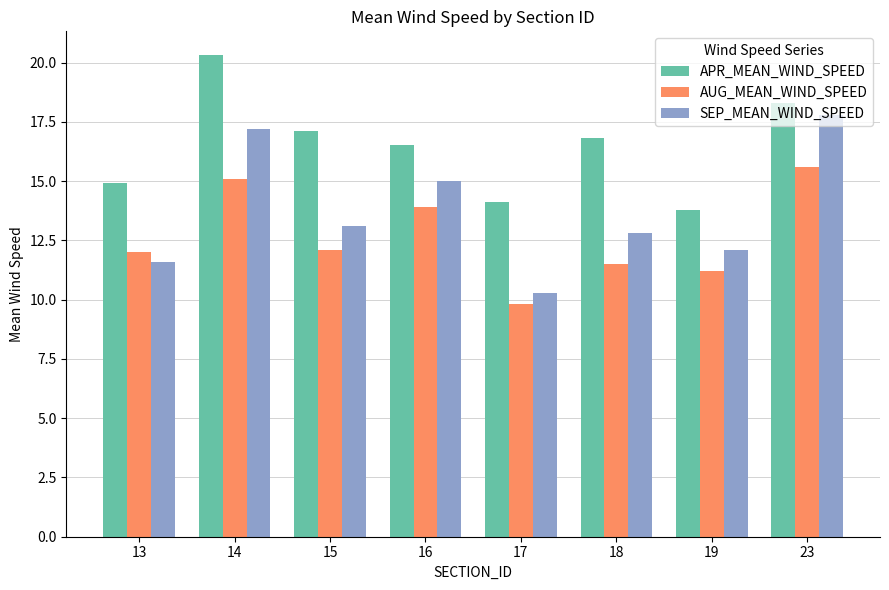

At 15, list the series in order from smallest to largest.

AUG_MEAN_WIND_SPEED, SEP_MEAN_WIND_SPEED, APR_MEAN_WIND_SPEED